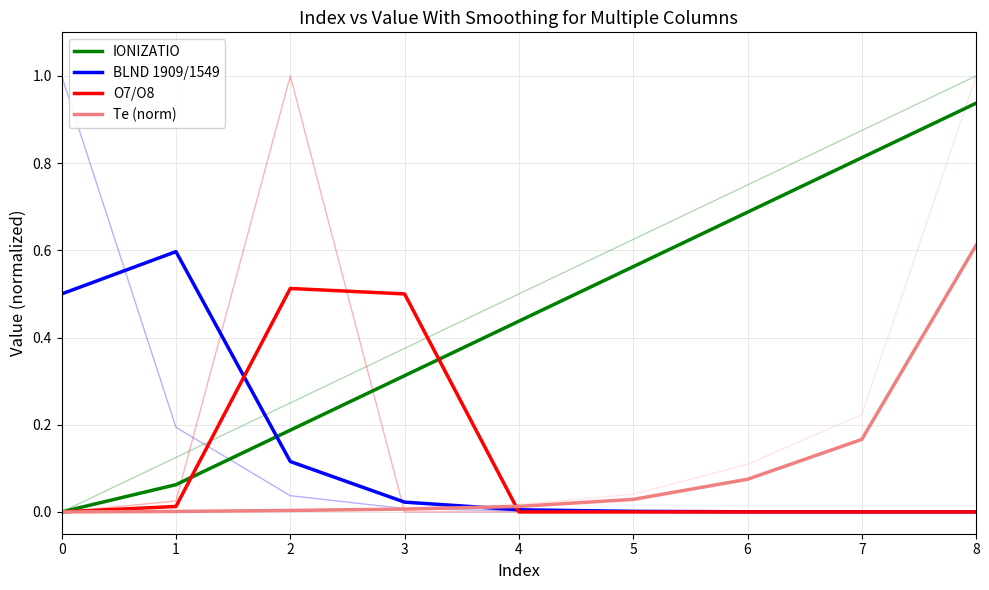

True or false: Te (norm) and IONIZATIO cross at least once.

False